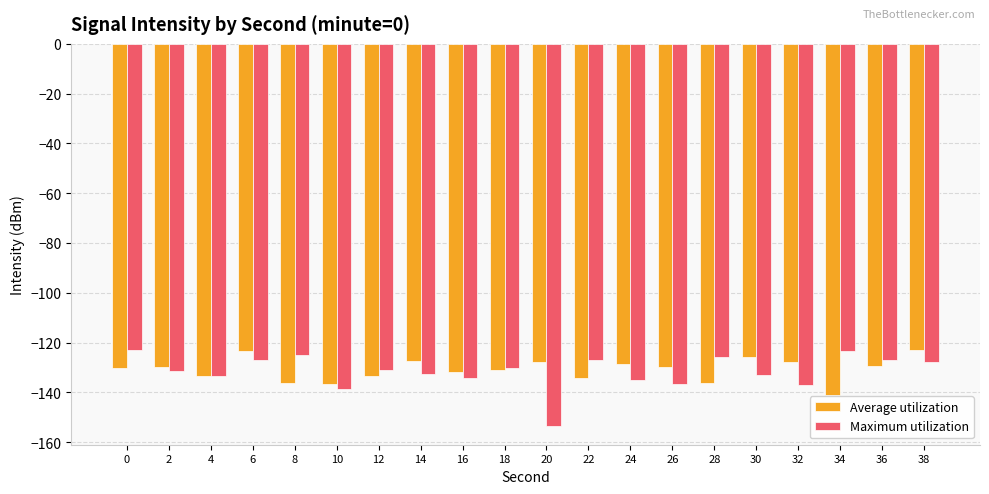

What is the minimum value for Average utilization?

-141.2